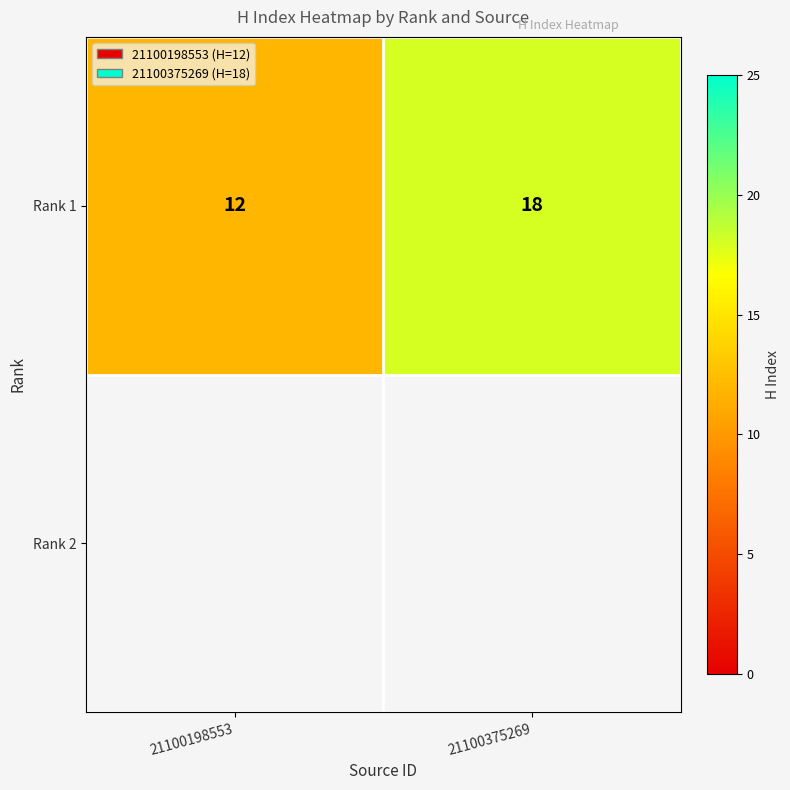

Rank the categories by value from lowest to highest.

21100198553, 21100375269